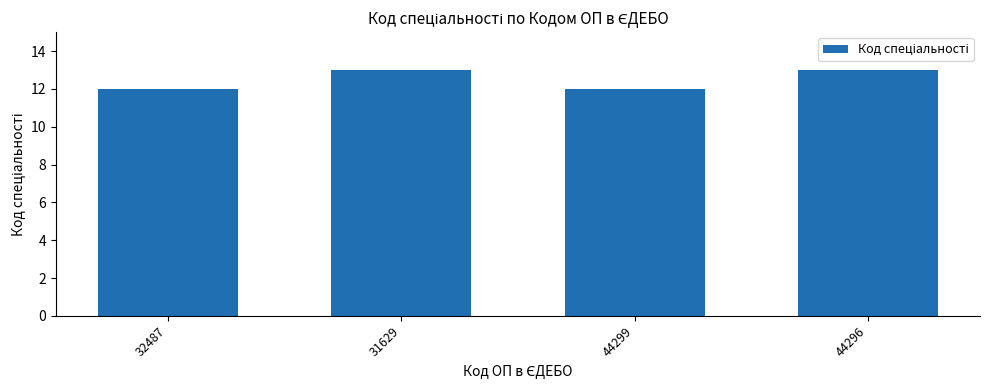

Which has a higher value, 31629 or 44299?

31629